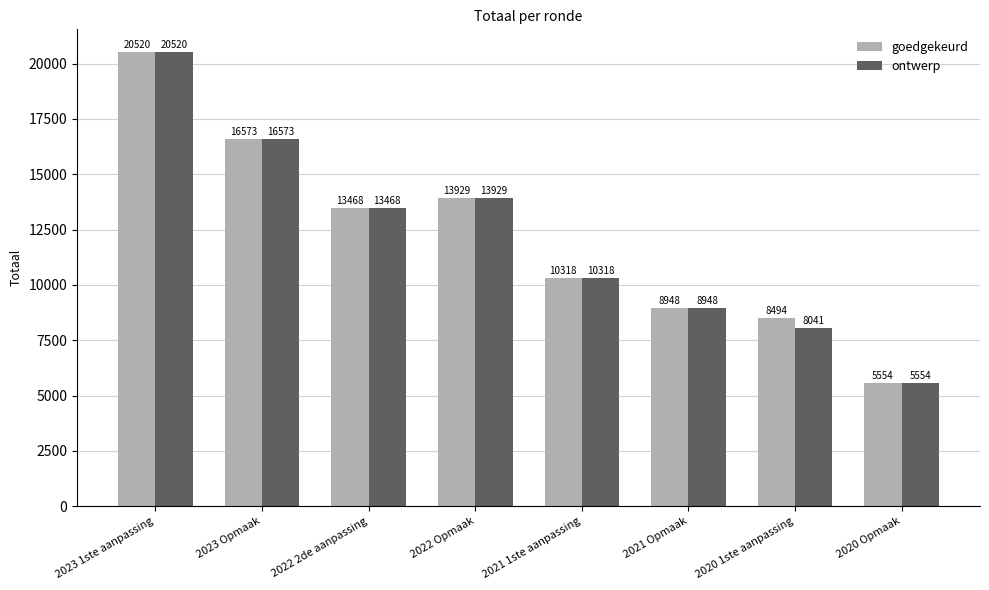

What is the lowest value of the goedgekeurd series?

5554